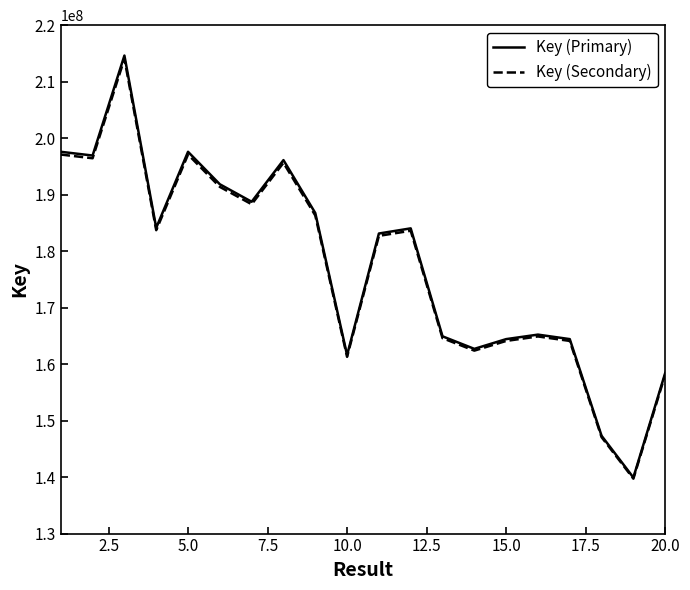

Which series has the largest range (max minus min)?

Key (Primary)